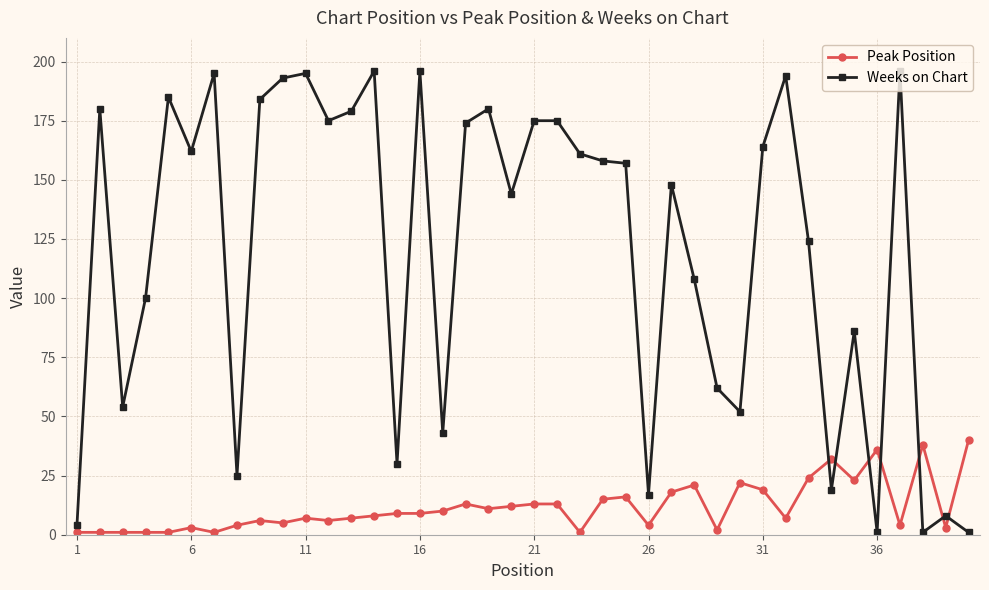

Count the number of data series in this chart.

2